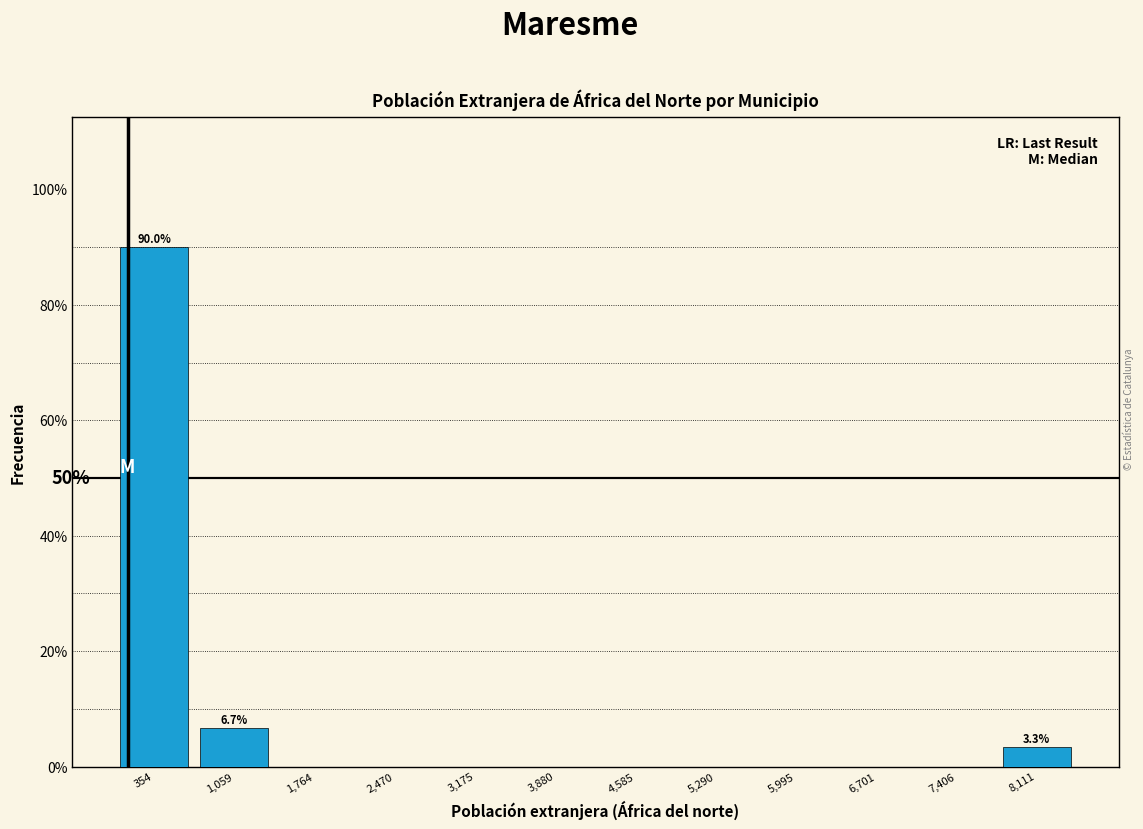

Over which range of the x-axis is the bar tallest?

0 to 700